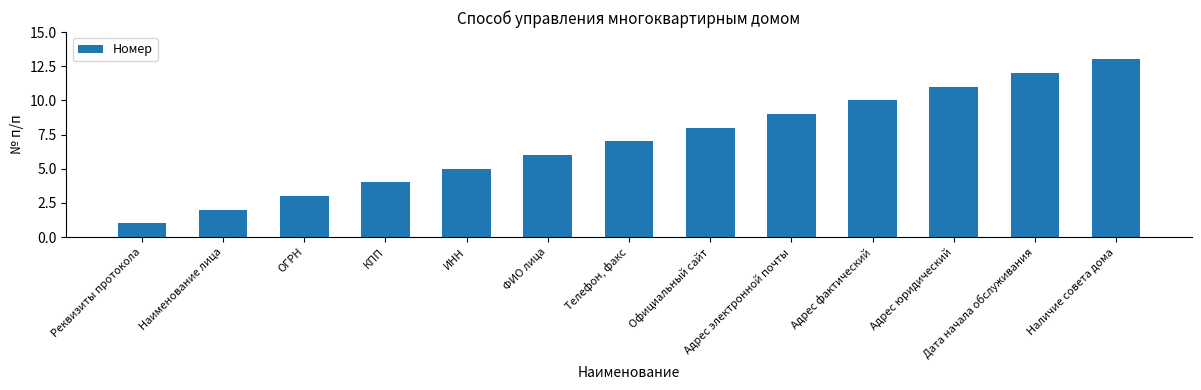

The chart shows a value of 2 at КПП. True or false?

False